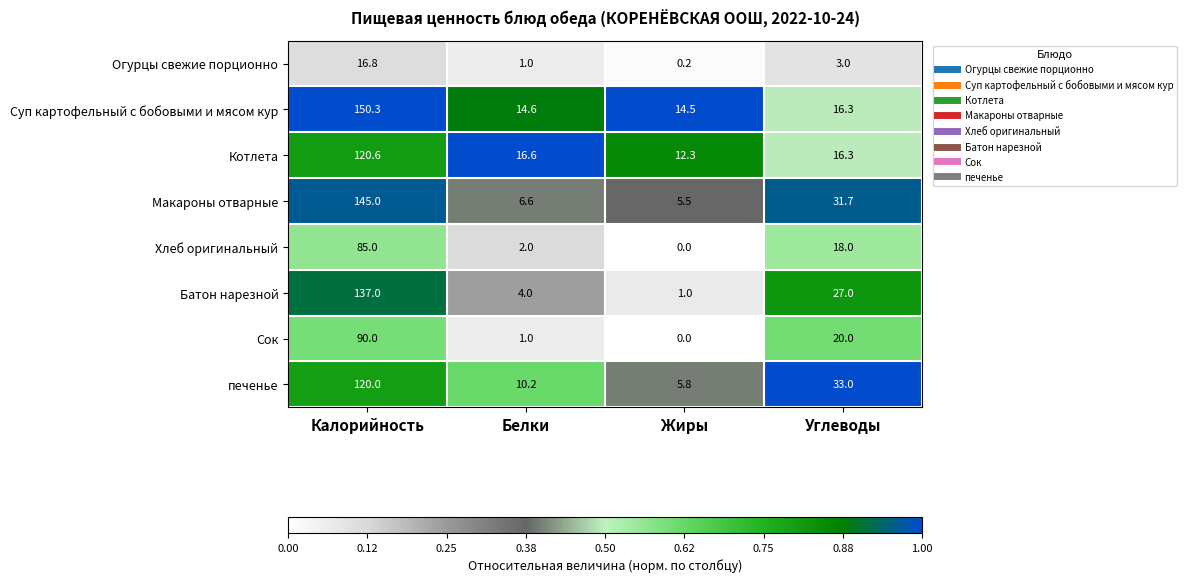

Is the value of Огурцы свежие порционно at Калорийность greater than the value of печенье at Белки?

Yes